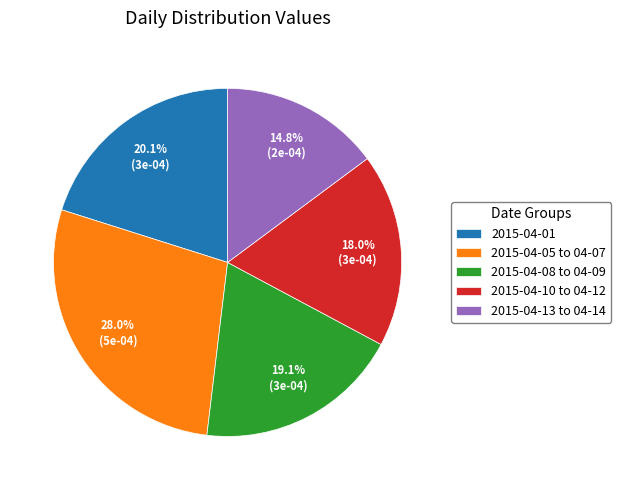

Which category has the biggest portion of the pie?

2015-04-05 to 04-07